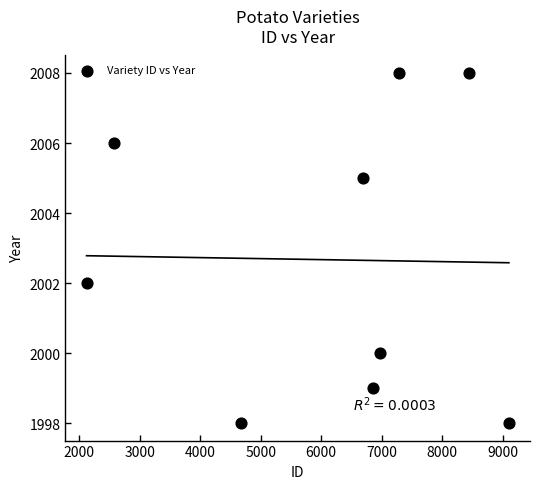

What Y value in the scatter plot is closest to 2003?

2002